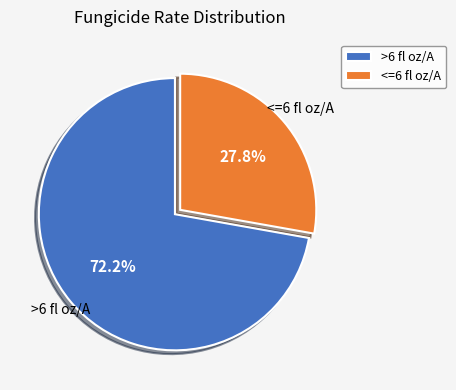

Does <=6 fl oz/A represent more than half of the total?

No